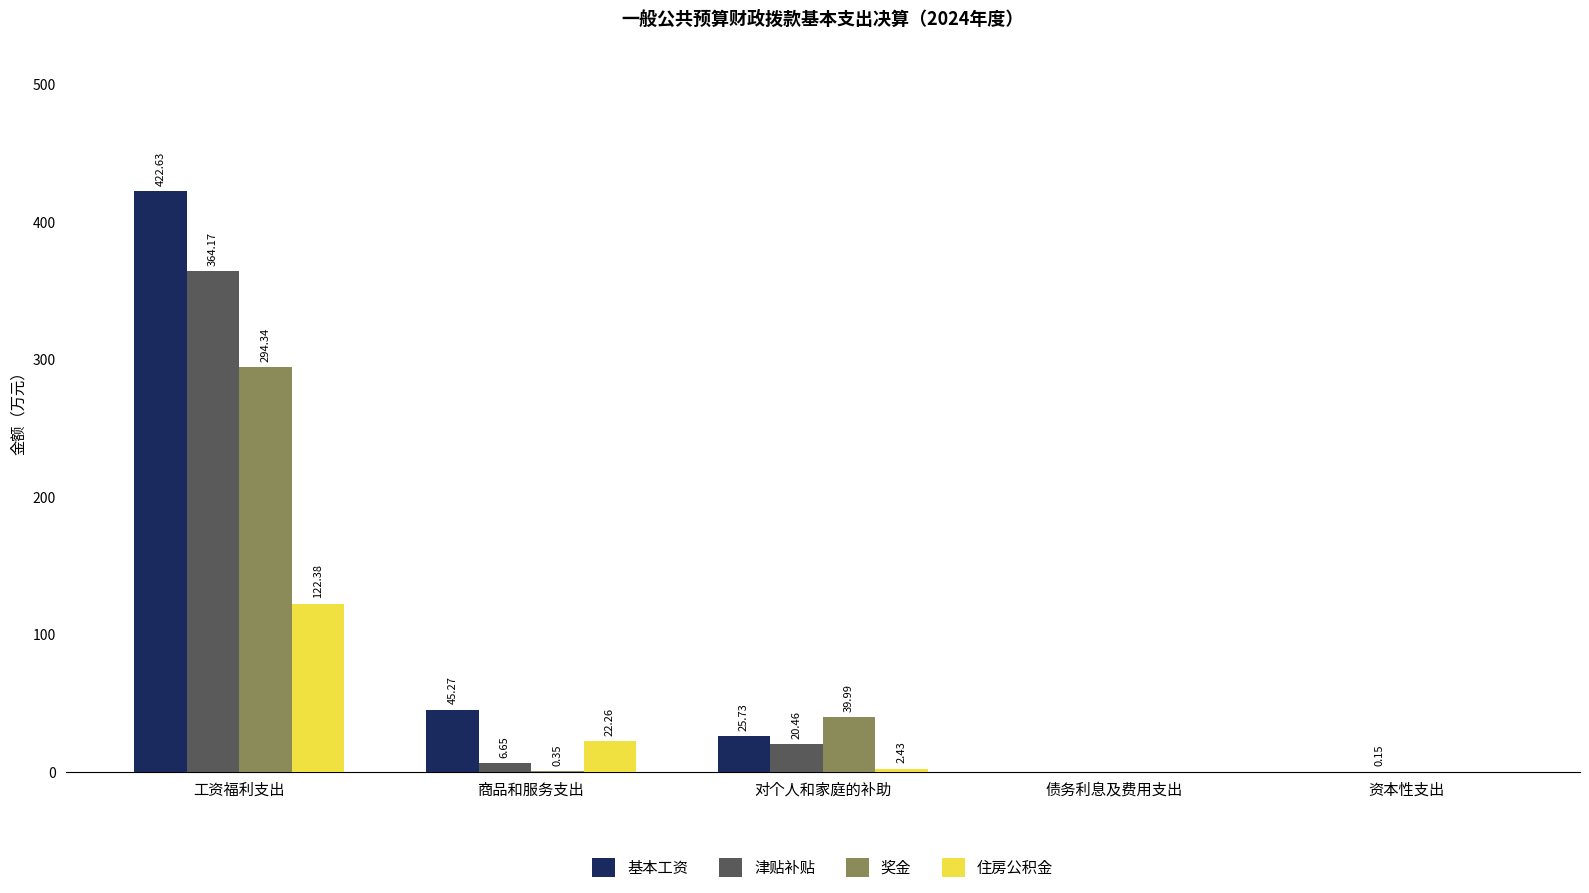

Is the value of 津贴补贴 at 商品和服务支出 greater than the value of 基本工资 at 对个人和家庭的补助?

No